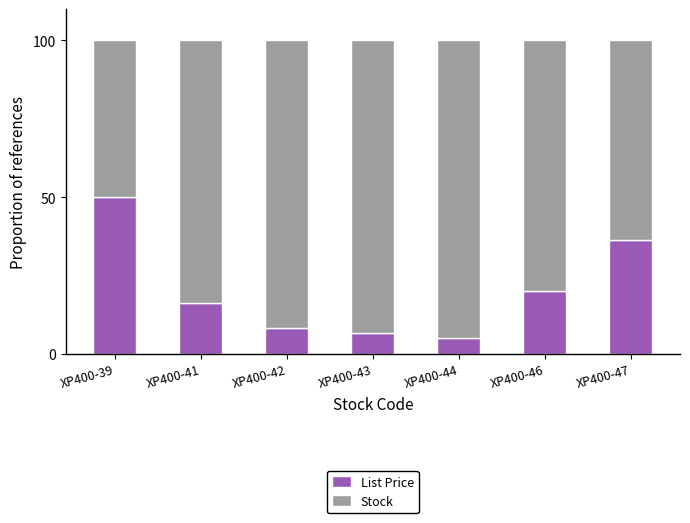

Are the bars grouped side by side (vs. stacked)?

No